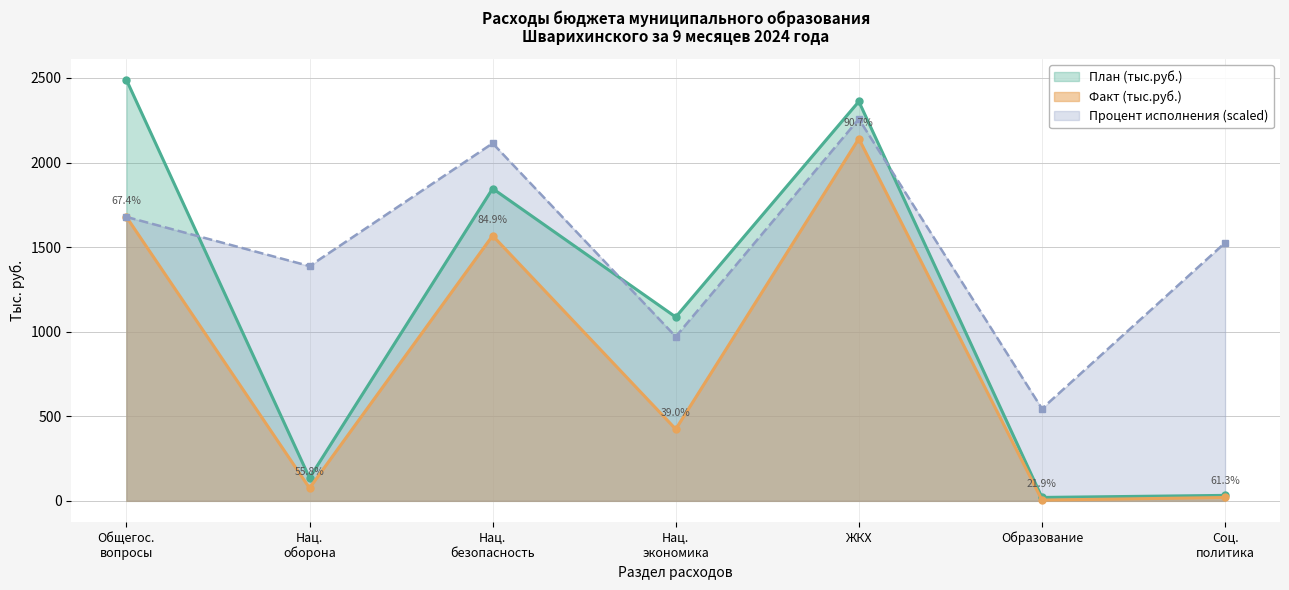

How many lines are shown in the chart?

3